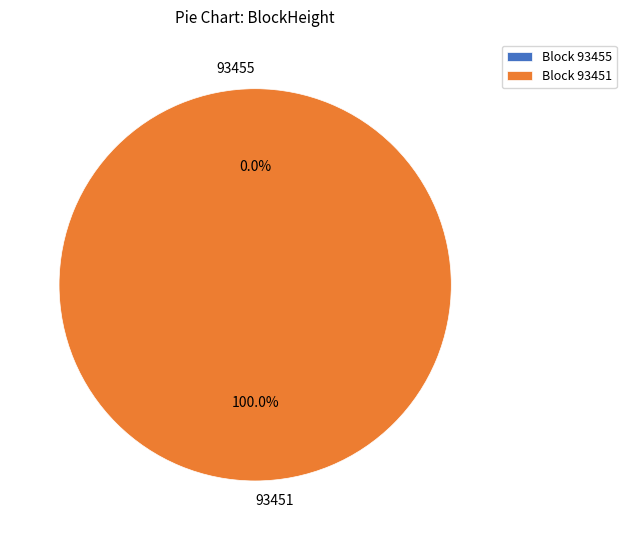

Count the number of slices in the pie.

2